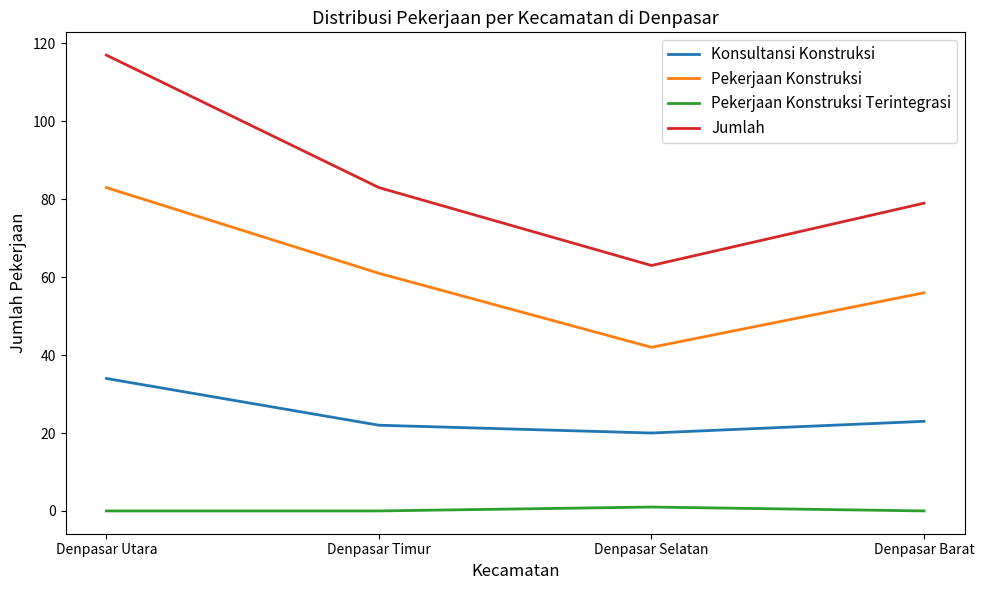

True or false: Pekerjaan Konstruksi Terintegrasi has a value of 1 at Denpasar Selatan.

True